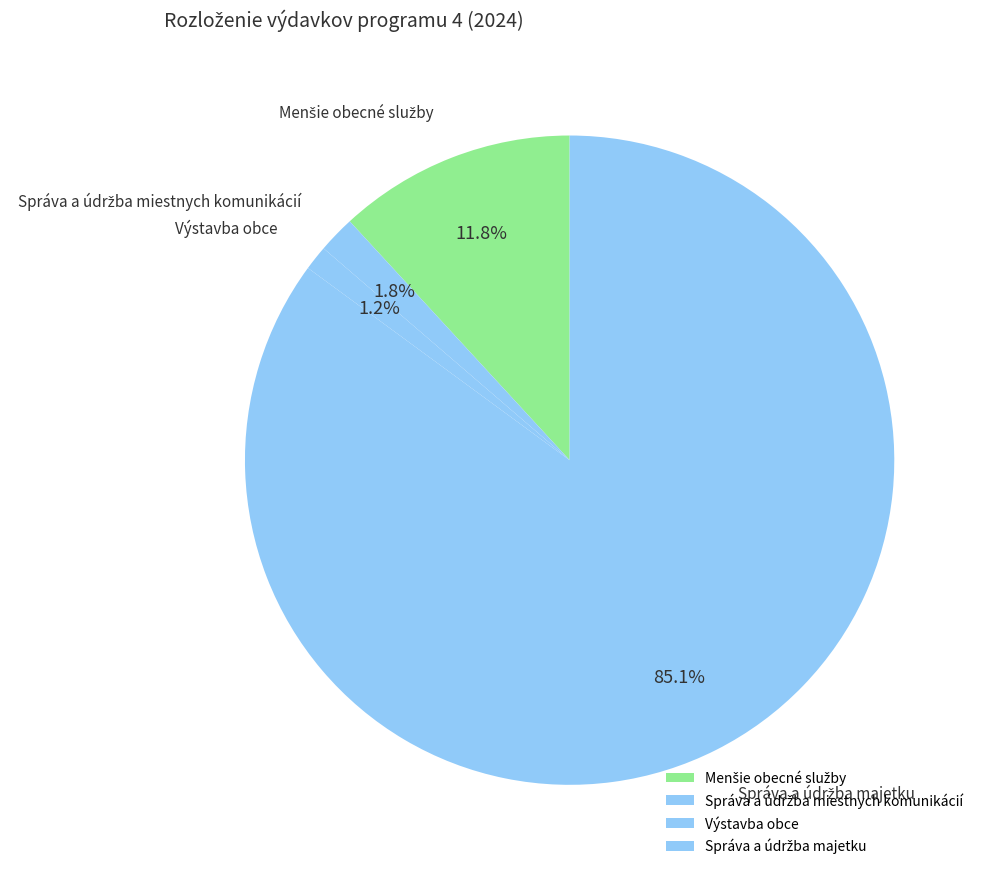

Is there any slice that represents more than half of the pie?

Yes